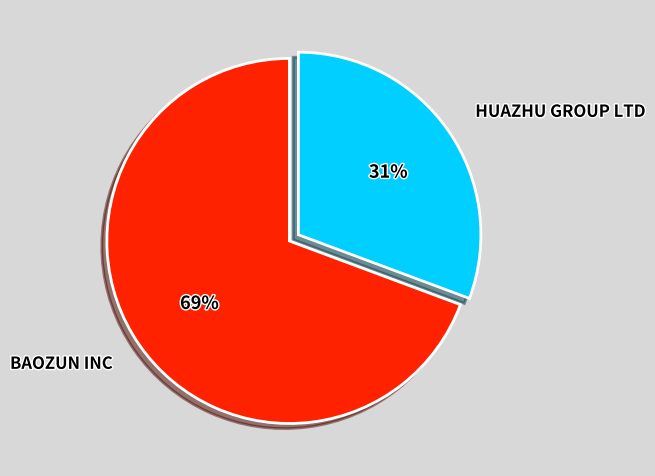

True or false: HUAZHU GROUP LTD accounts for 31% of the total.

True